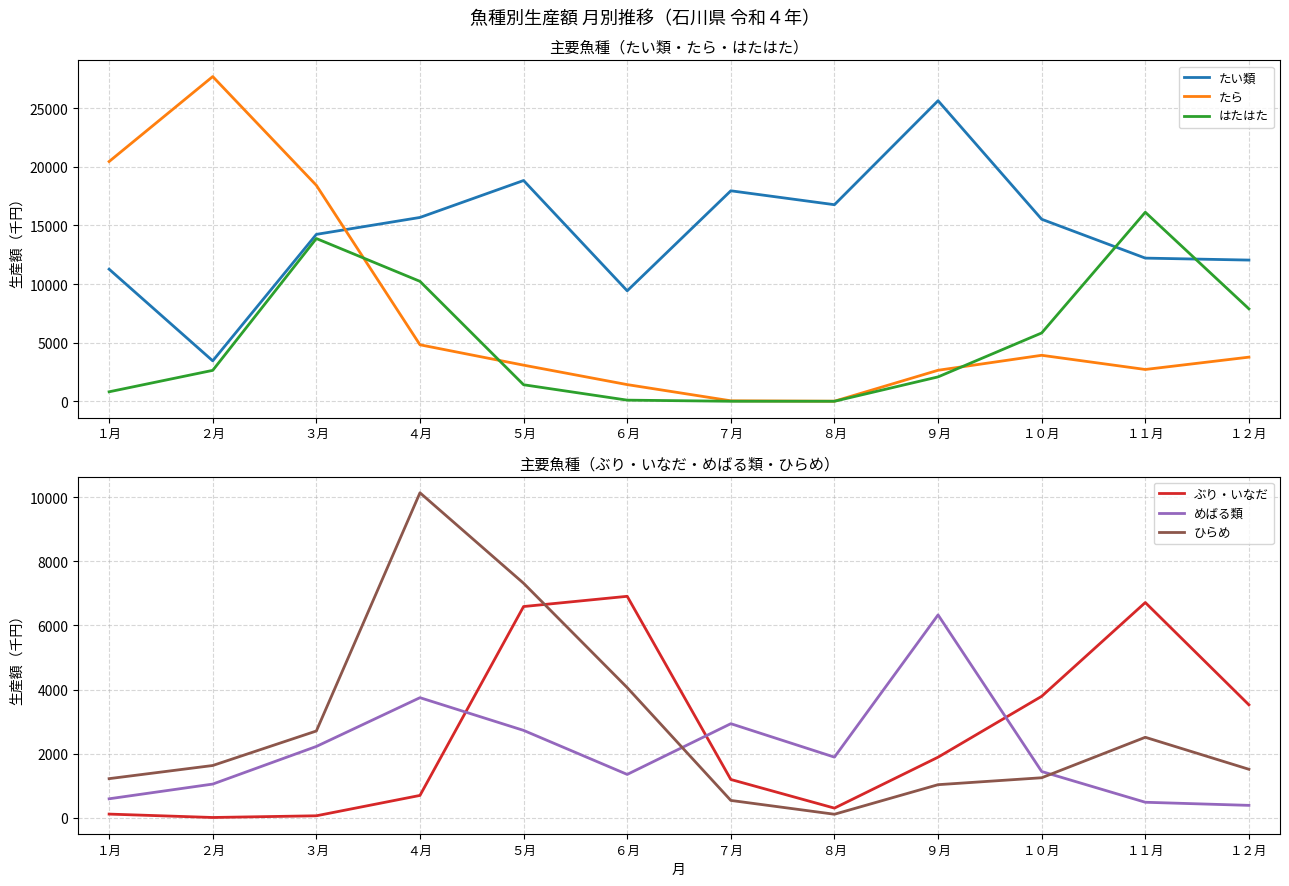

After their last crossing, which series has the higher values: ひらめ or ぶり・いなだ?

ぶり・いなだ